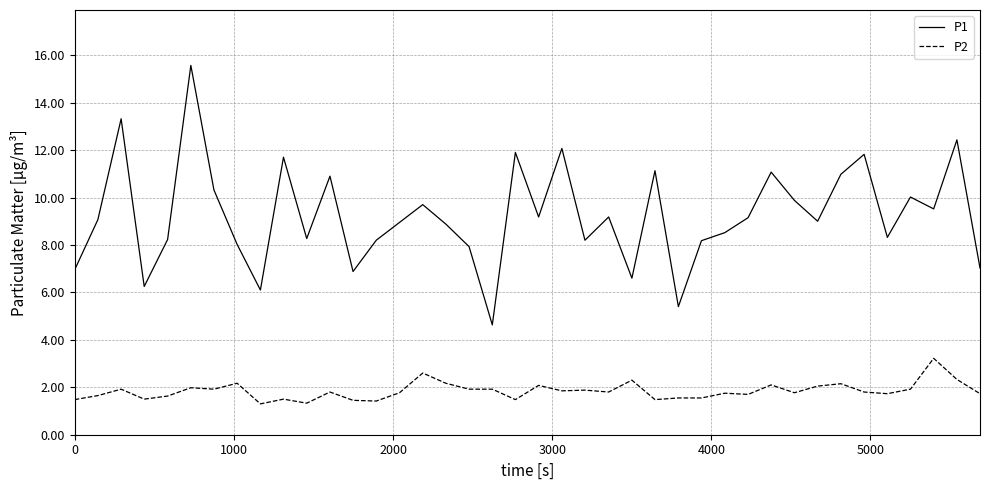

What is the greatest value displayed?

15.6